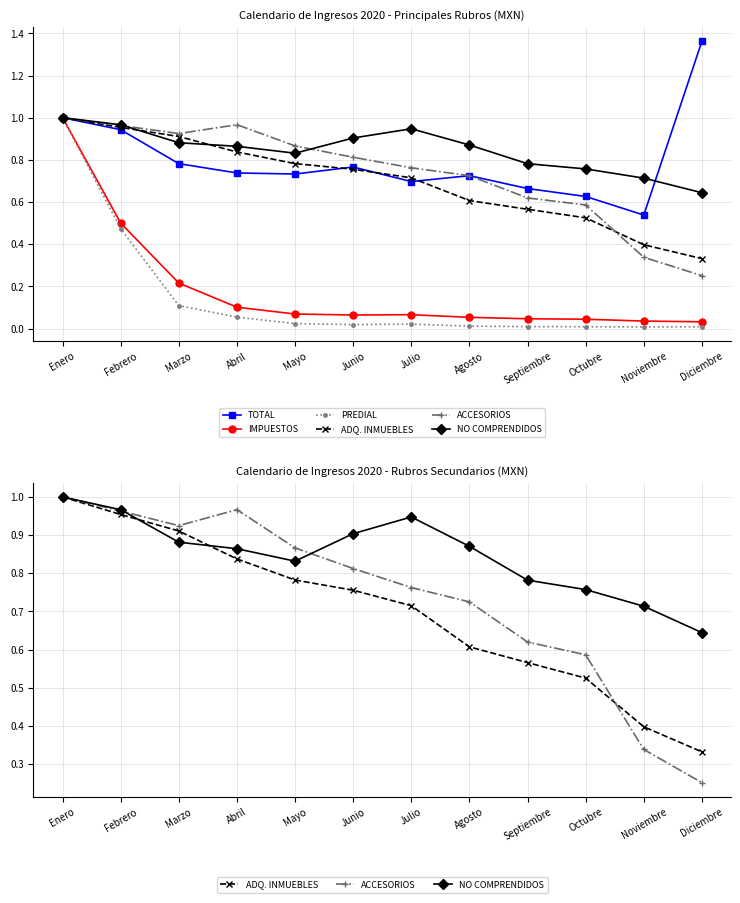

True or false: NO COMPRENDIDOS and PREDIAL cross at least once.

False